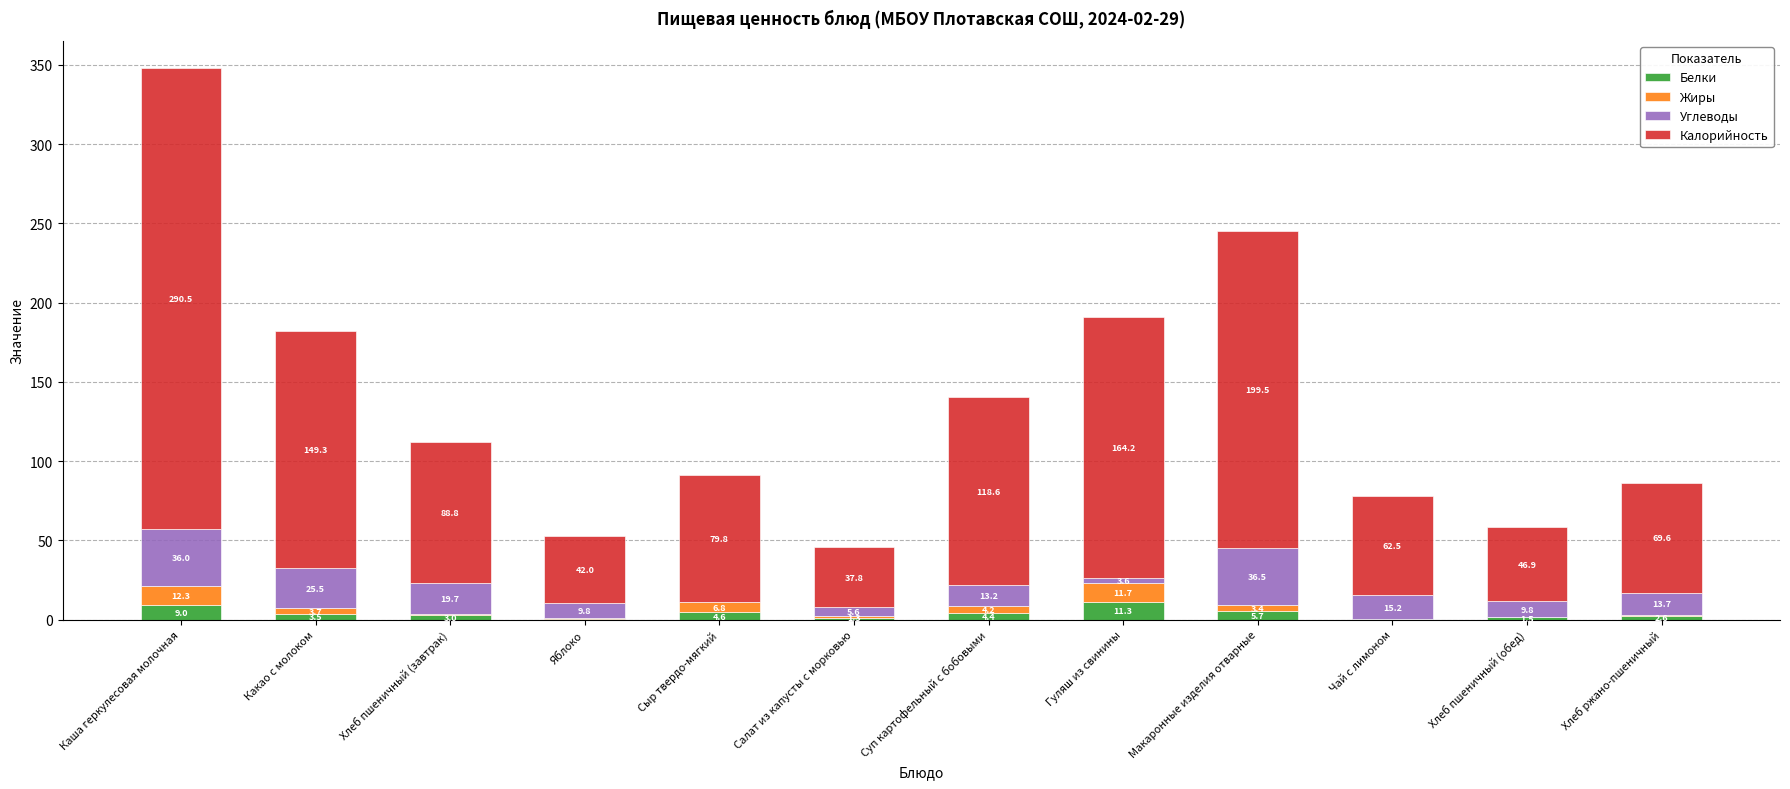

Read the Белки value at Суп картофельный с бобовыми.

4.4